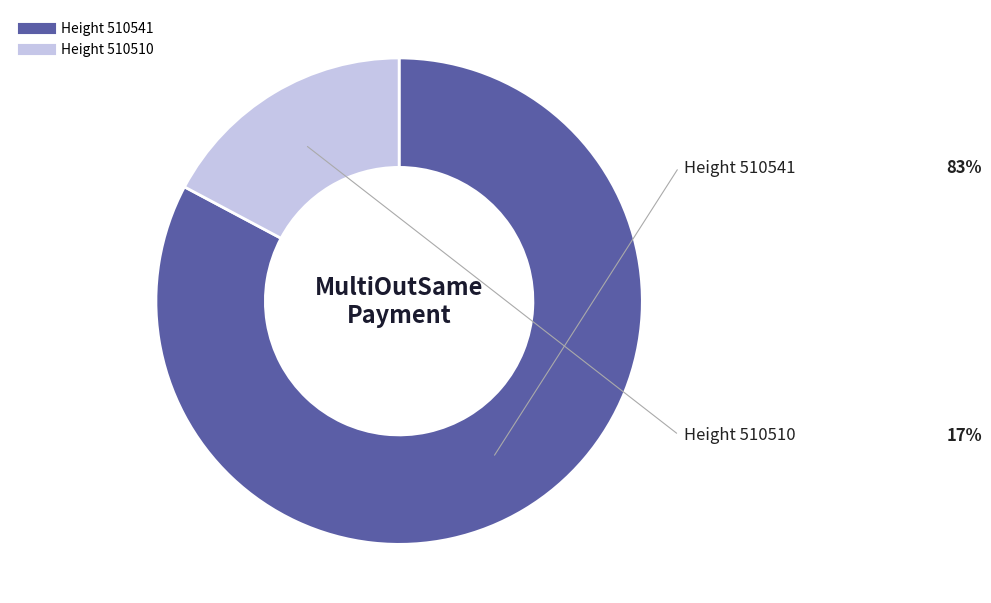

Is there any slice that represents more than half of the pie?

Yes